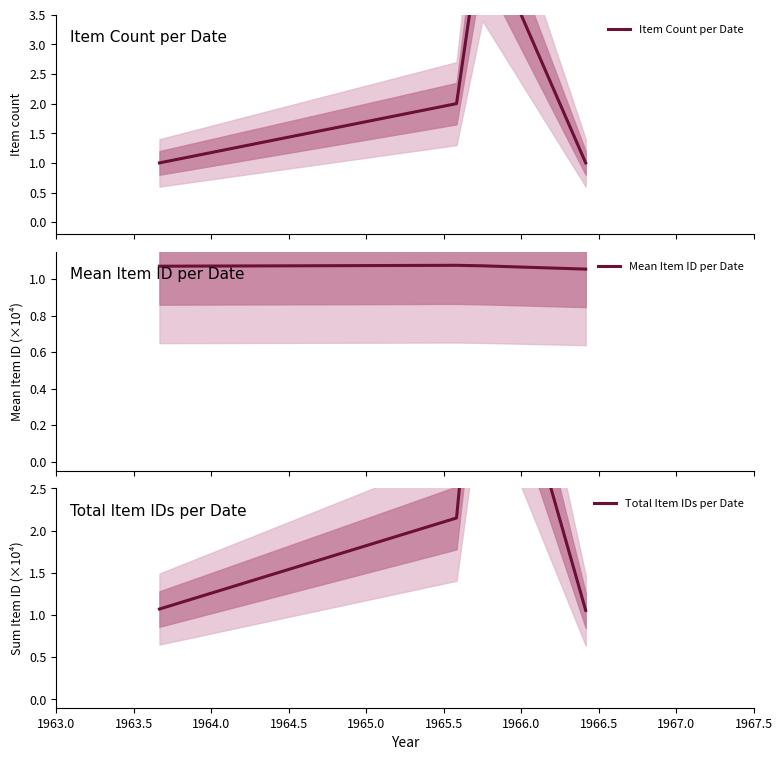

What is the highest value of the Total Item IDs per Date series?

5.4